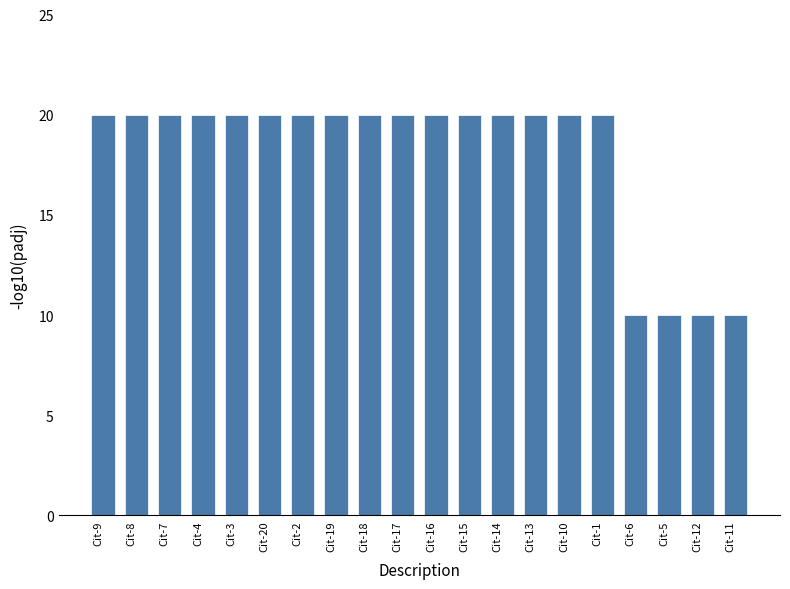

Which has a higher value, Cit-12 or Cit-19?

Cit-19